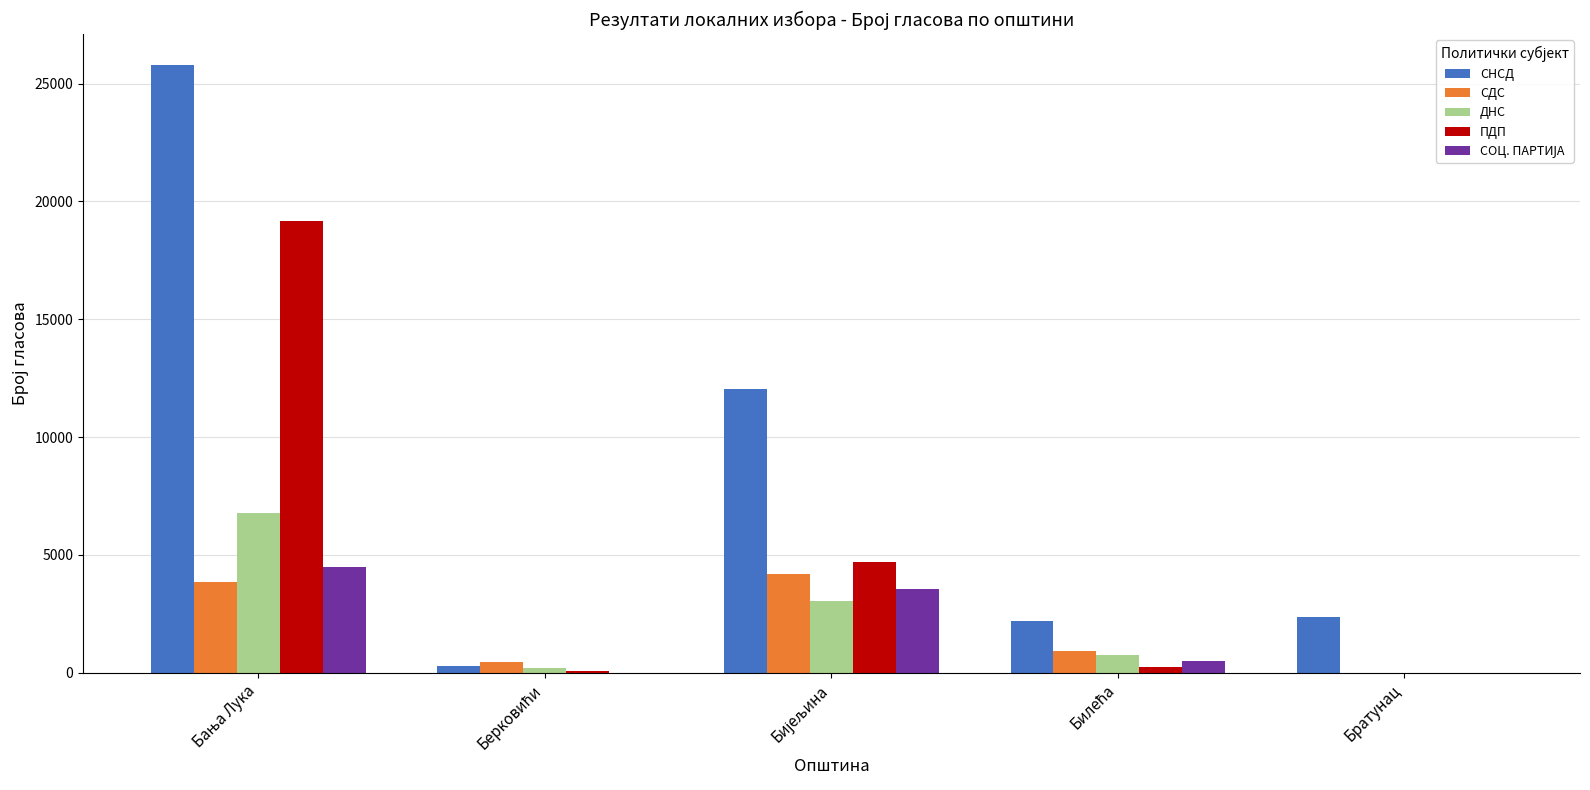

Is it true that СНСД equals 2355 at Братунац?

True